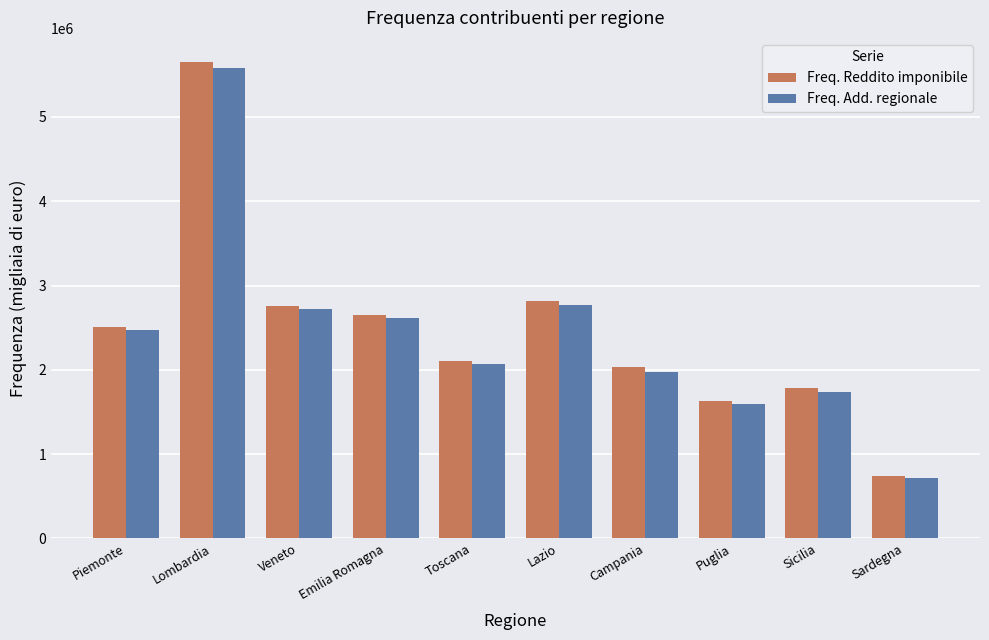

Is the value of Freq. Add. regionale at Emilia Romagna greater than the value of Freq. Reddito imponibile at Sardegna?

Yes